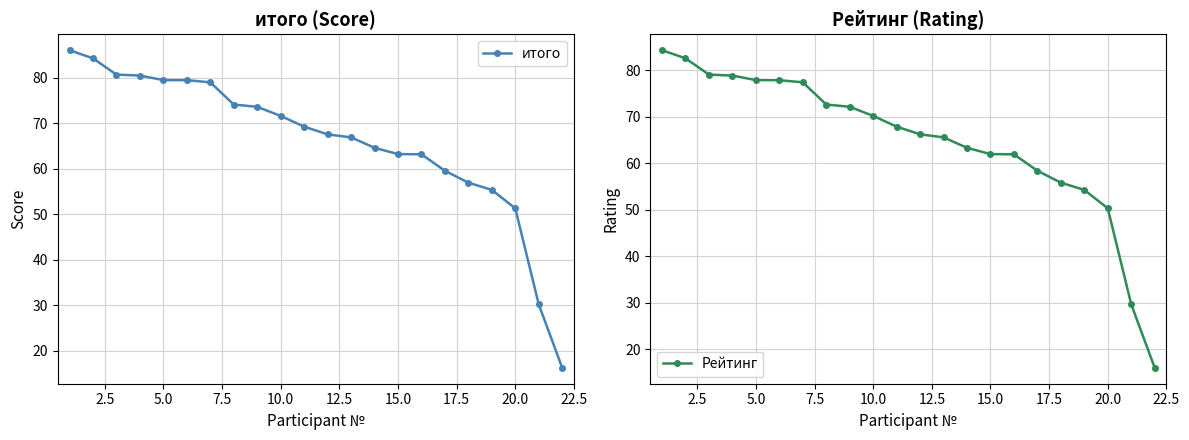

What is the highest value of the итого series?

86.0